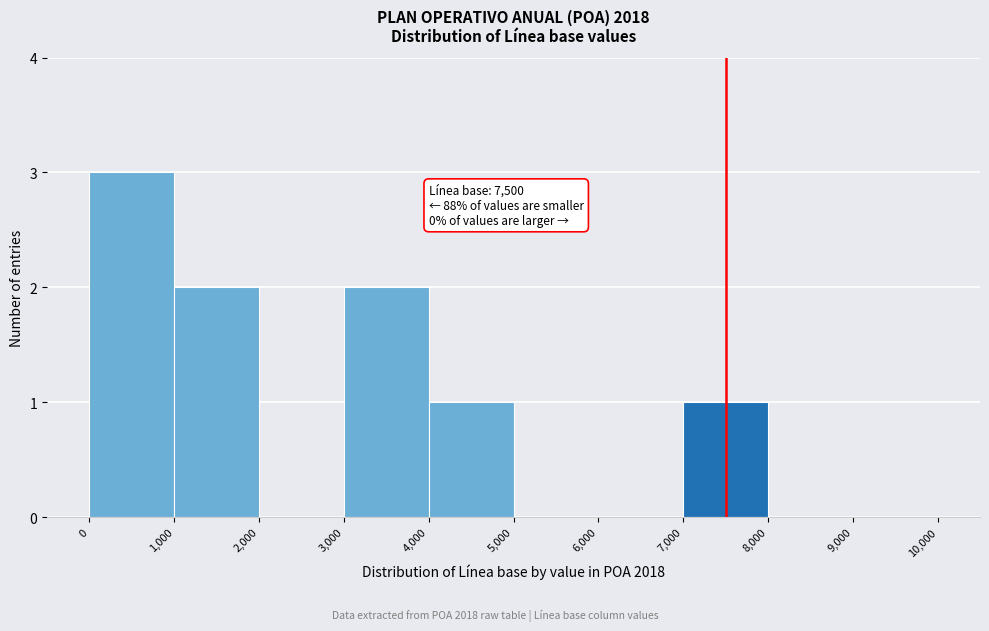

Which range on the x-axis has the tallest bar?

0 to 1,000